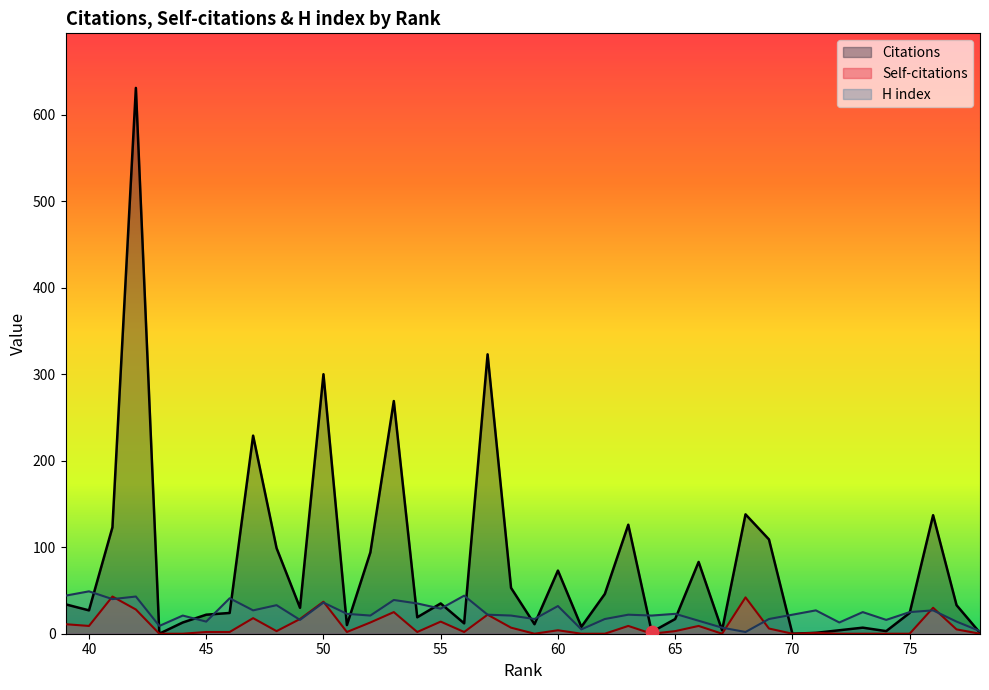

At which category is the sum across all series the highest?

42